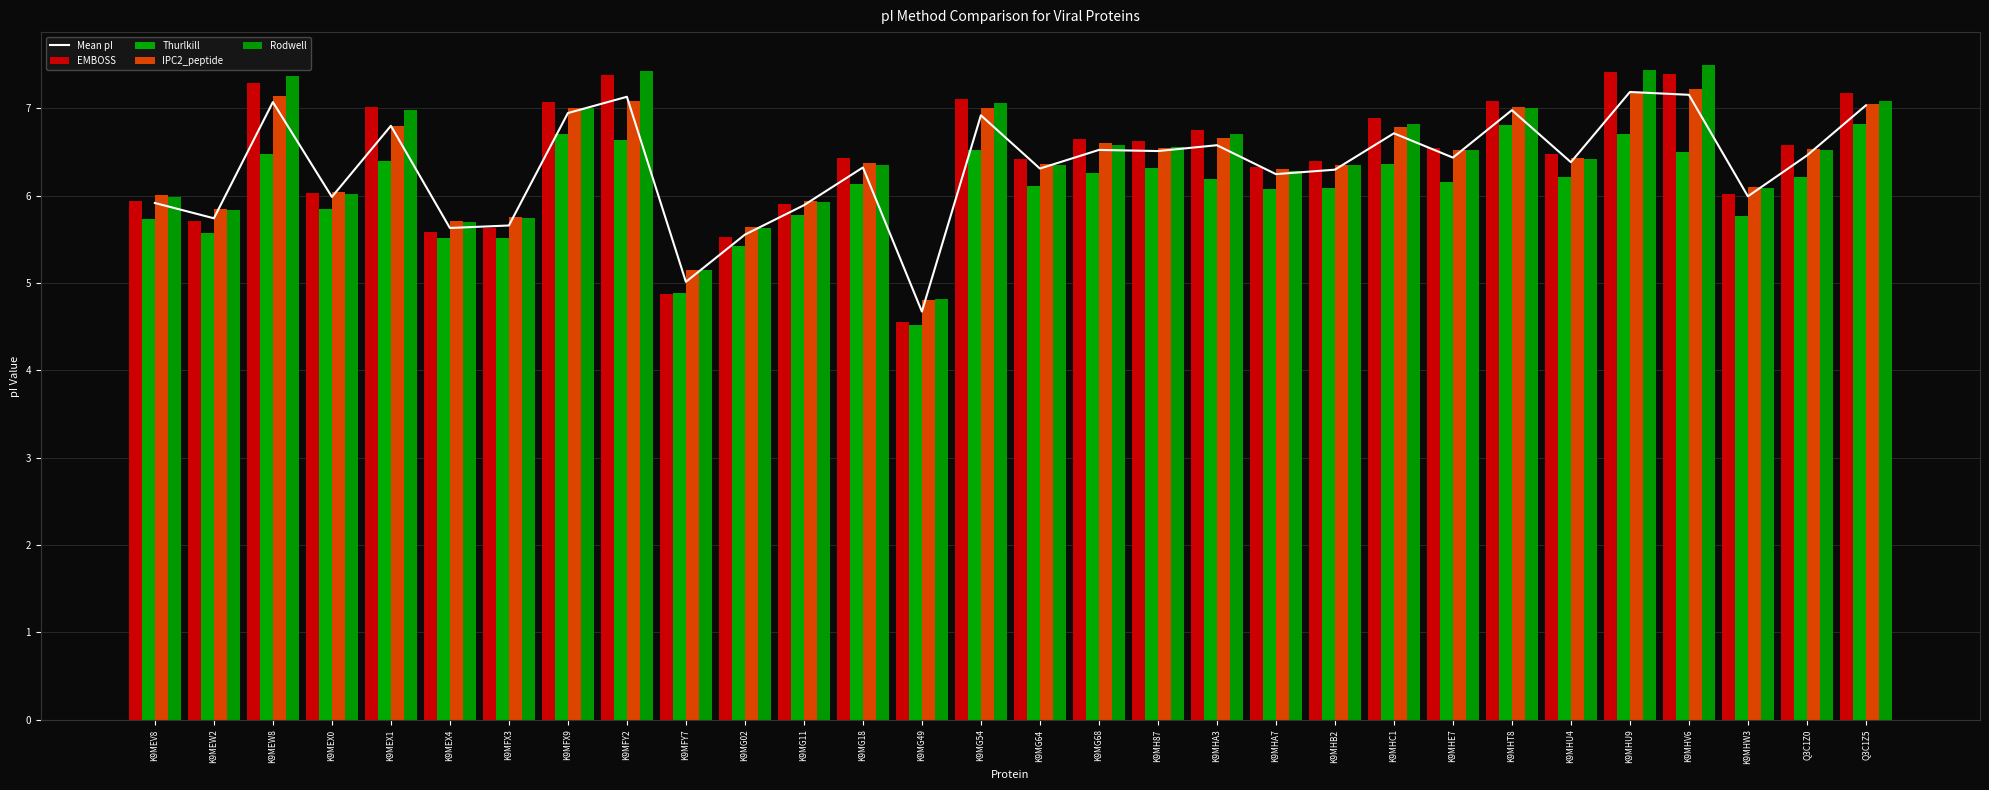

What value does the EMBOSS series have at K9MEW2?

5.7